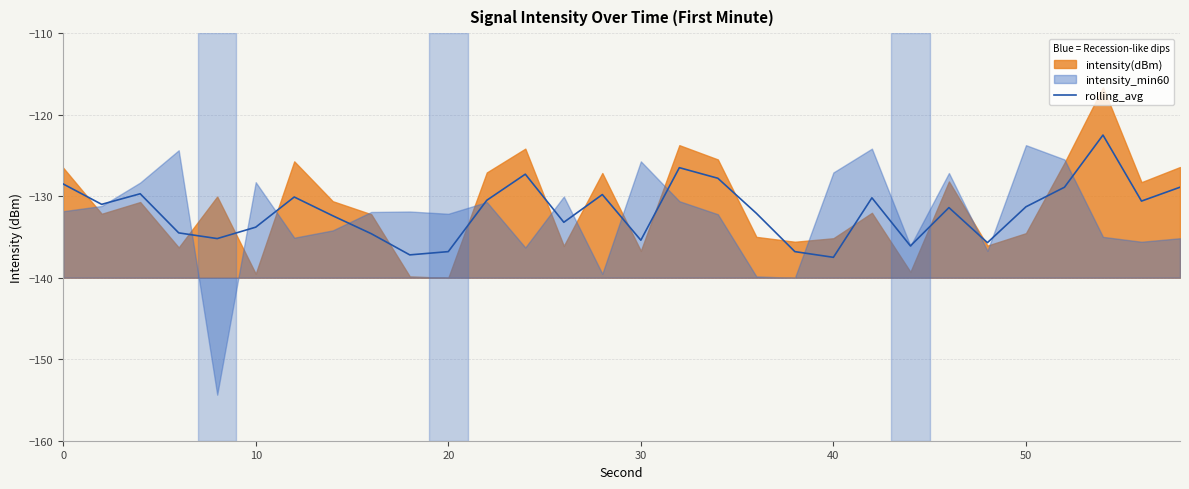

What is the minimum value for rolling_avg?

-137.5